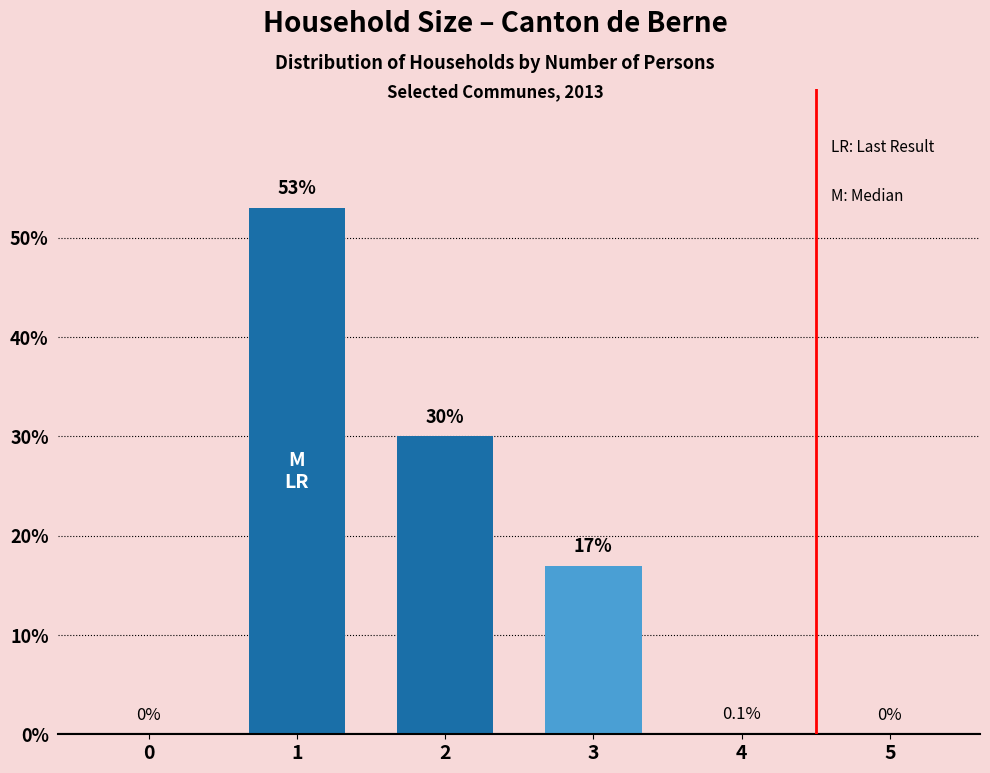

The chart shows a value of 0.0 at 5. True or false?

True